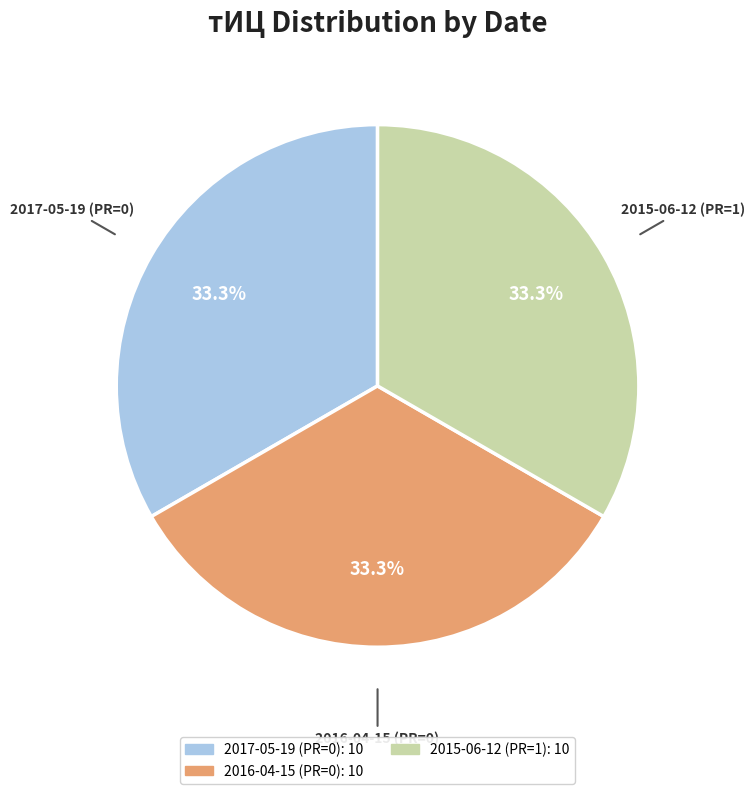

Count the number of slices in the pie.

3